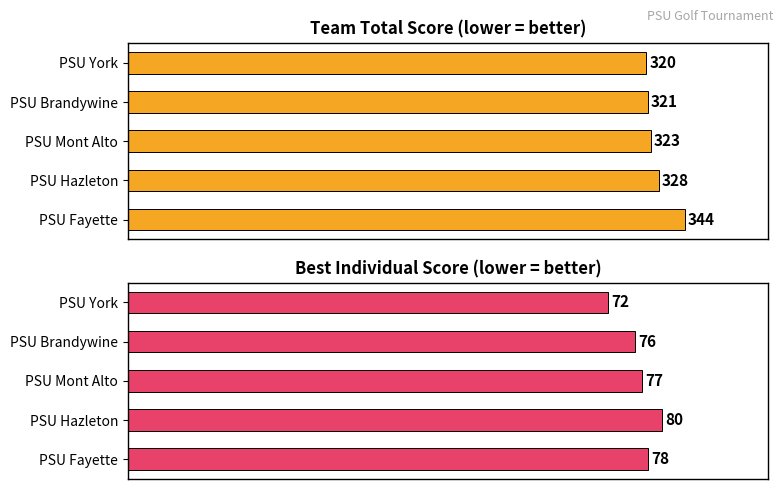

What is the value of the Team Total Score bar at the 4th from the left?

328